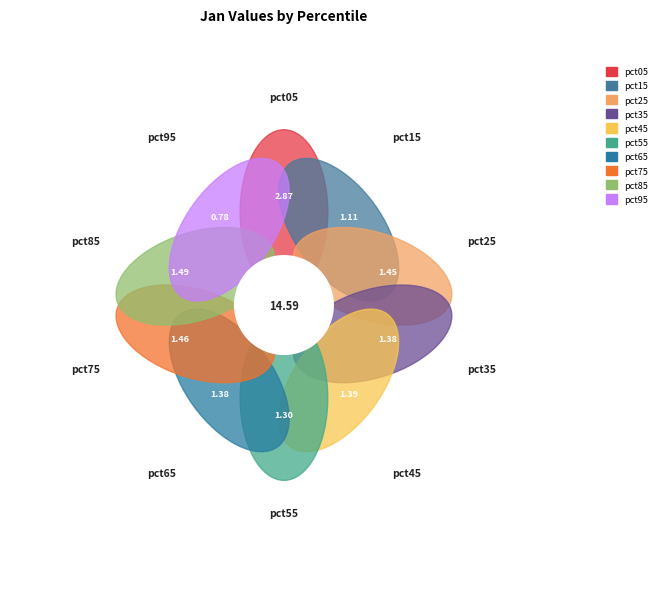

To the nearest percent, what is the combined percentage of pct95 and pct65?

15%